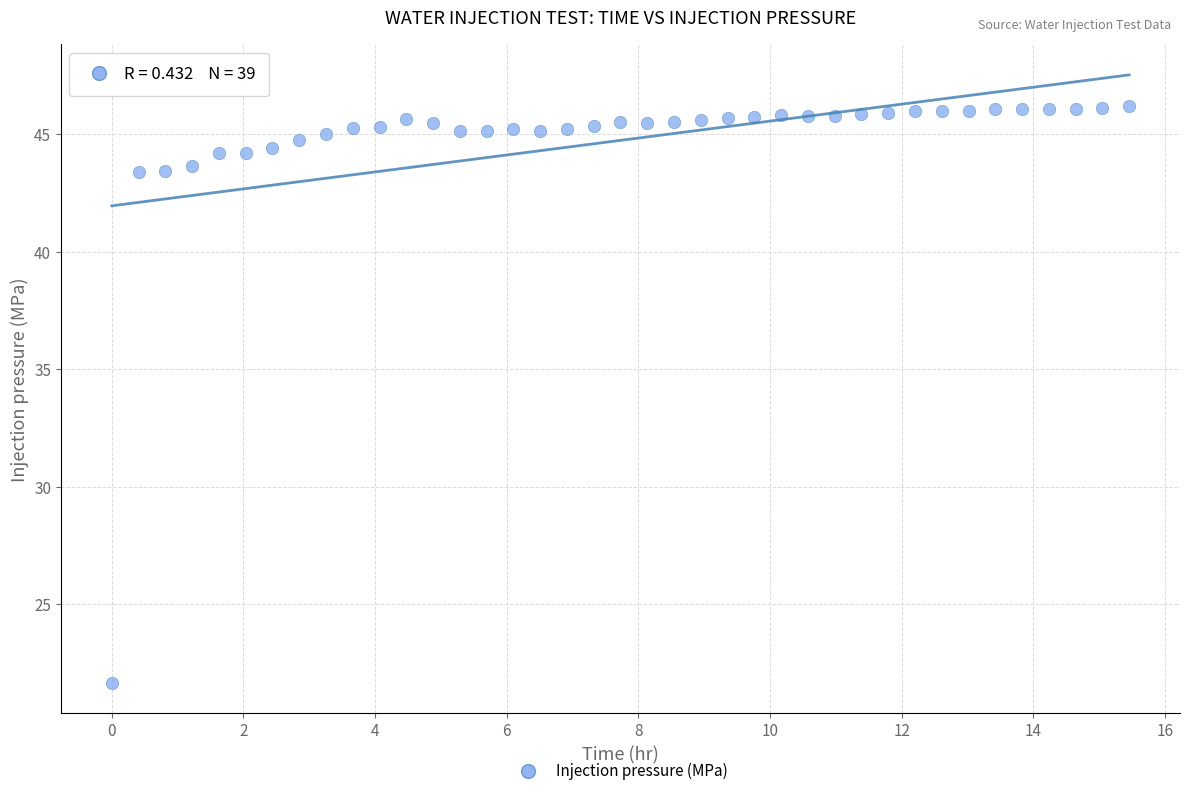

What is the range of Y values (max minus min)?

24.5